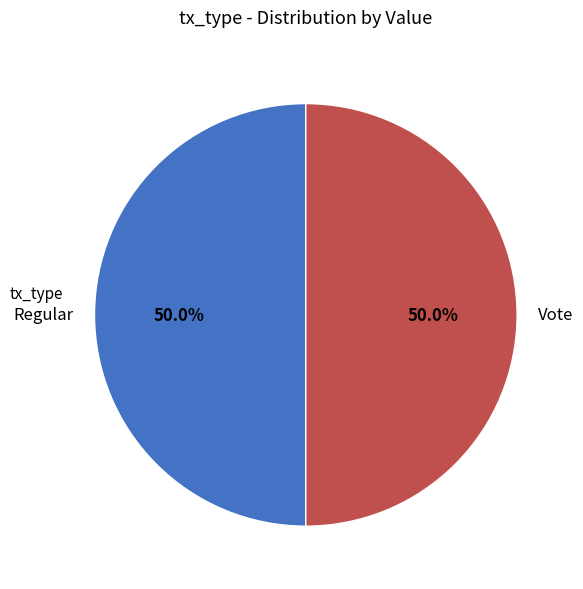

To the nearest percent, what is the average slice percentage?

50%